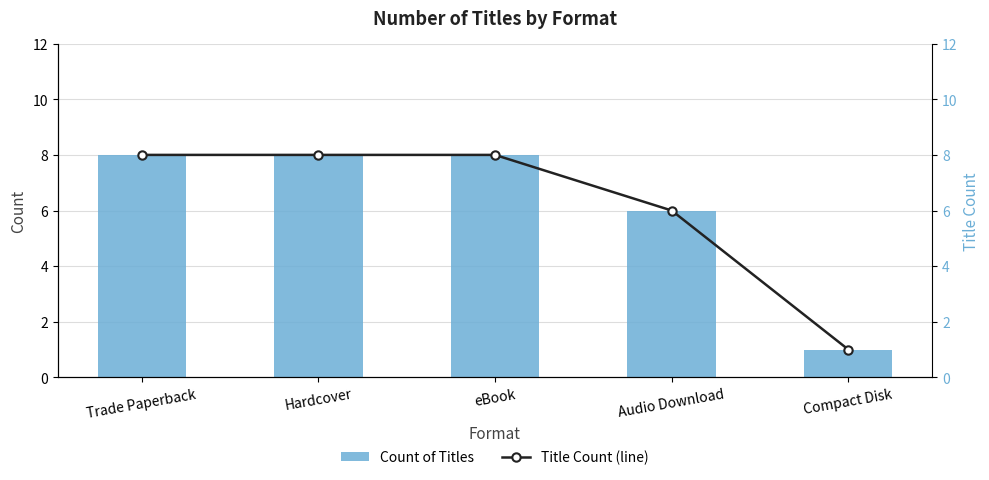

At how many categories does at least one series exceed 4?

4